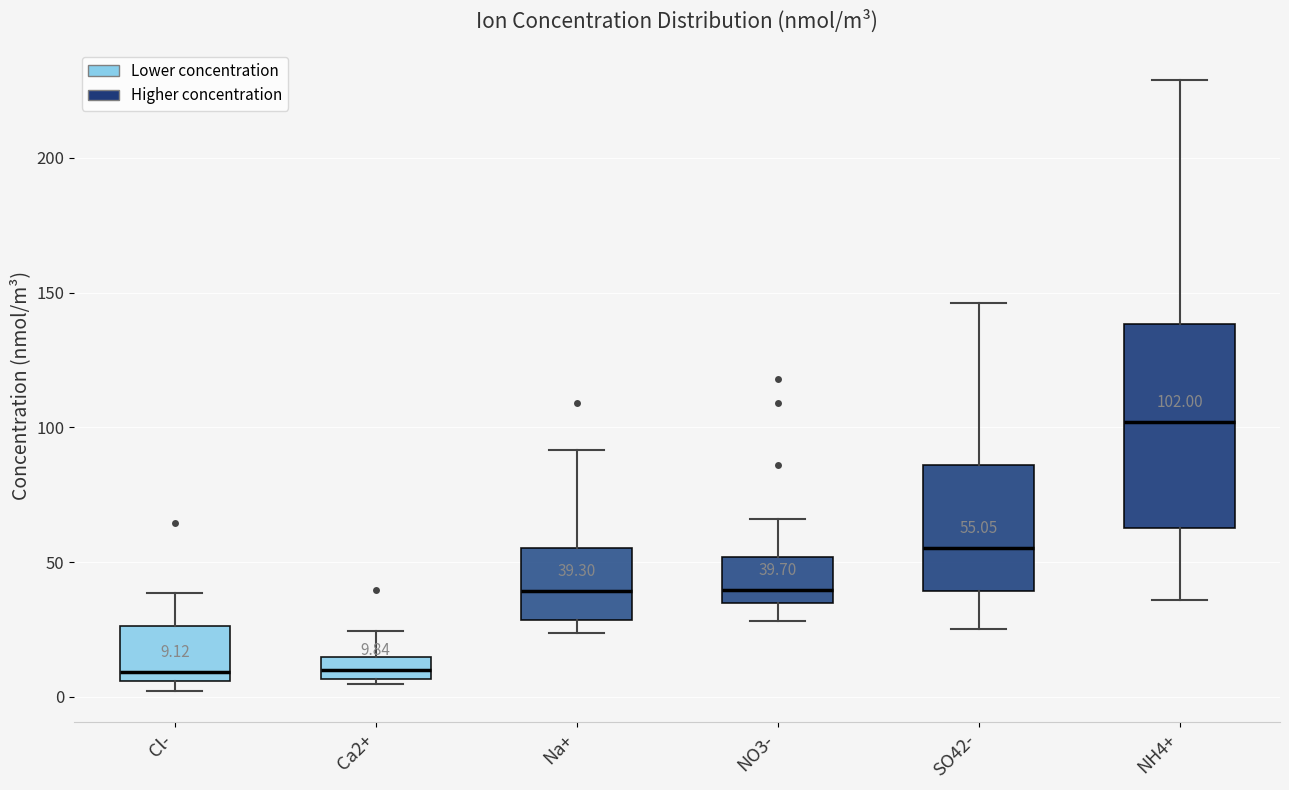

Comparing the boxes themselves (not the whiskers), which one is the tallest?

NH4+